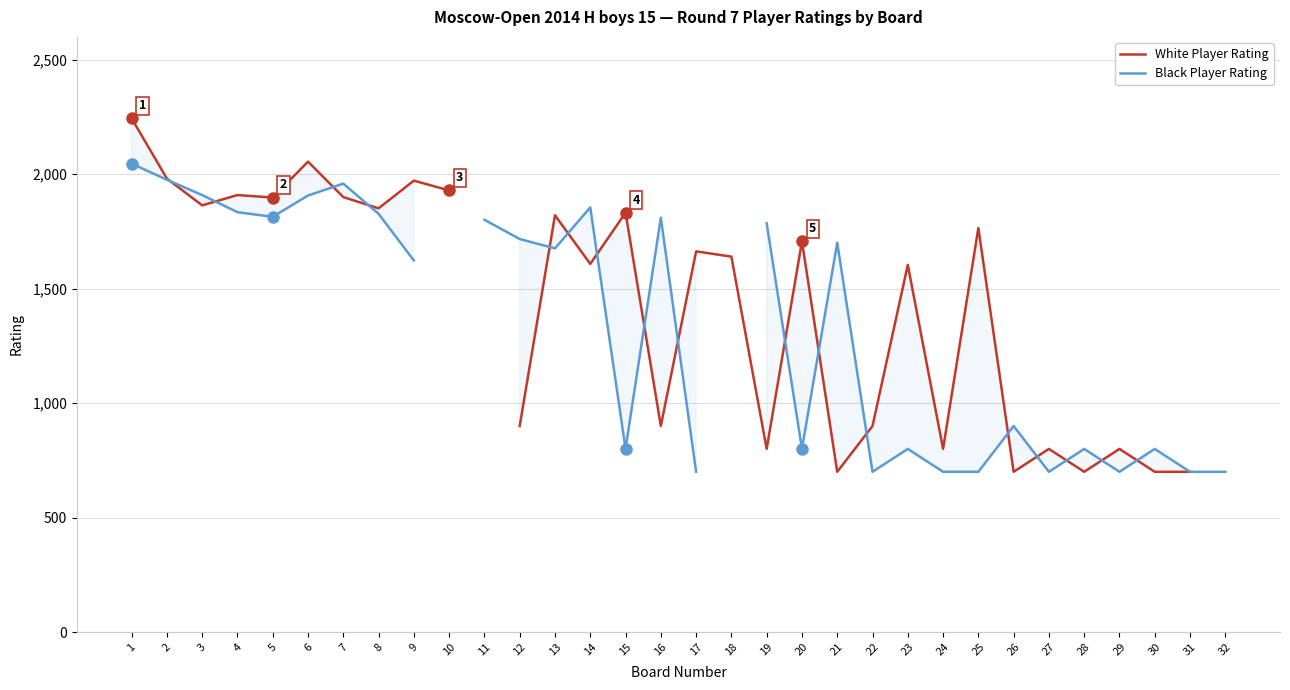

List the series in order of their overall mean, lowest first.

White Player Rating, Black Player Rating